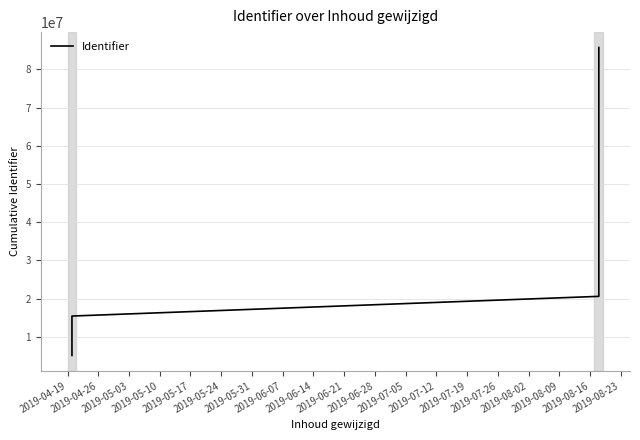

At which category does the chart reach its minimum across all series?

2019-04-19